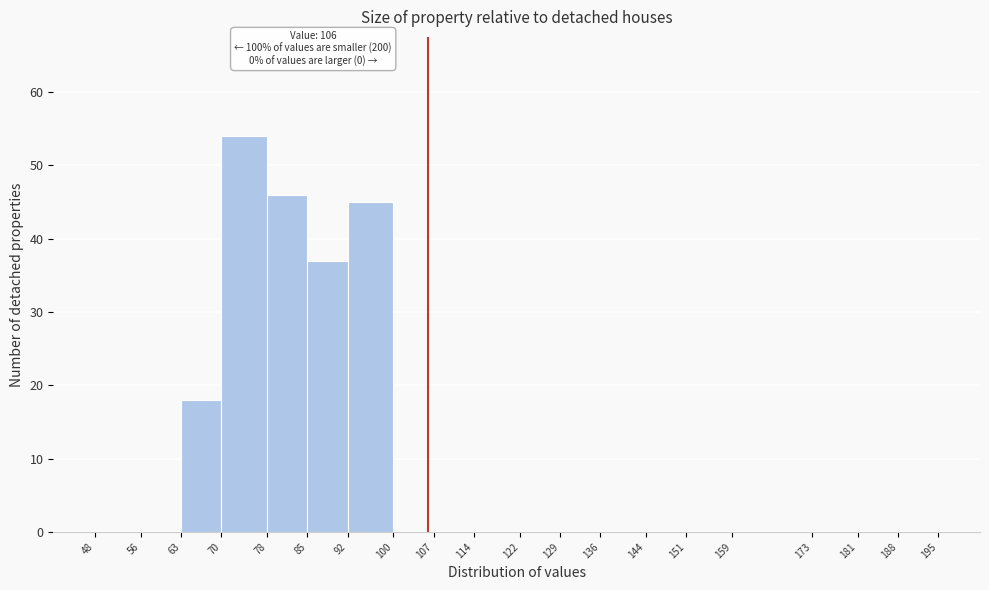

Which range on the x-axis has the tallest bar?

70 to 78